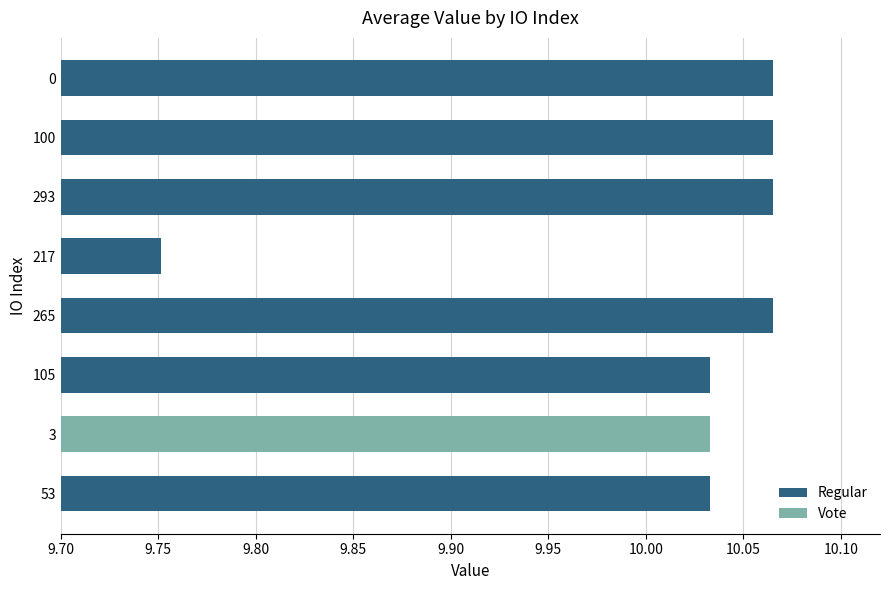

Which category has the lowest value across all series?

217